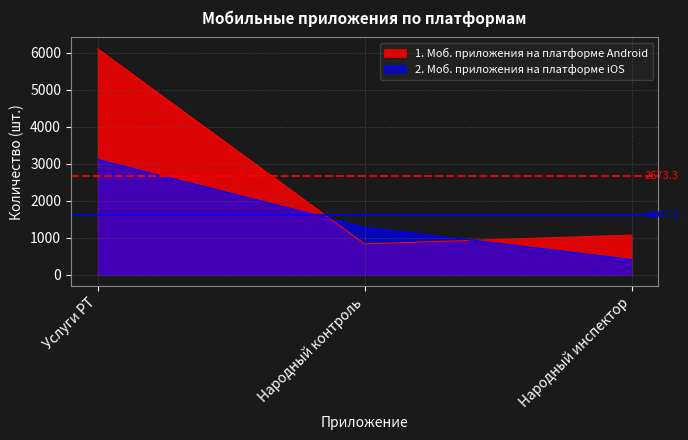

How many lines are shown in the chart?

2